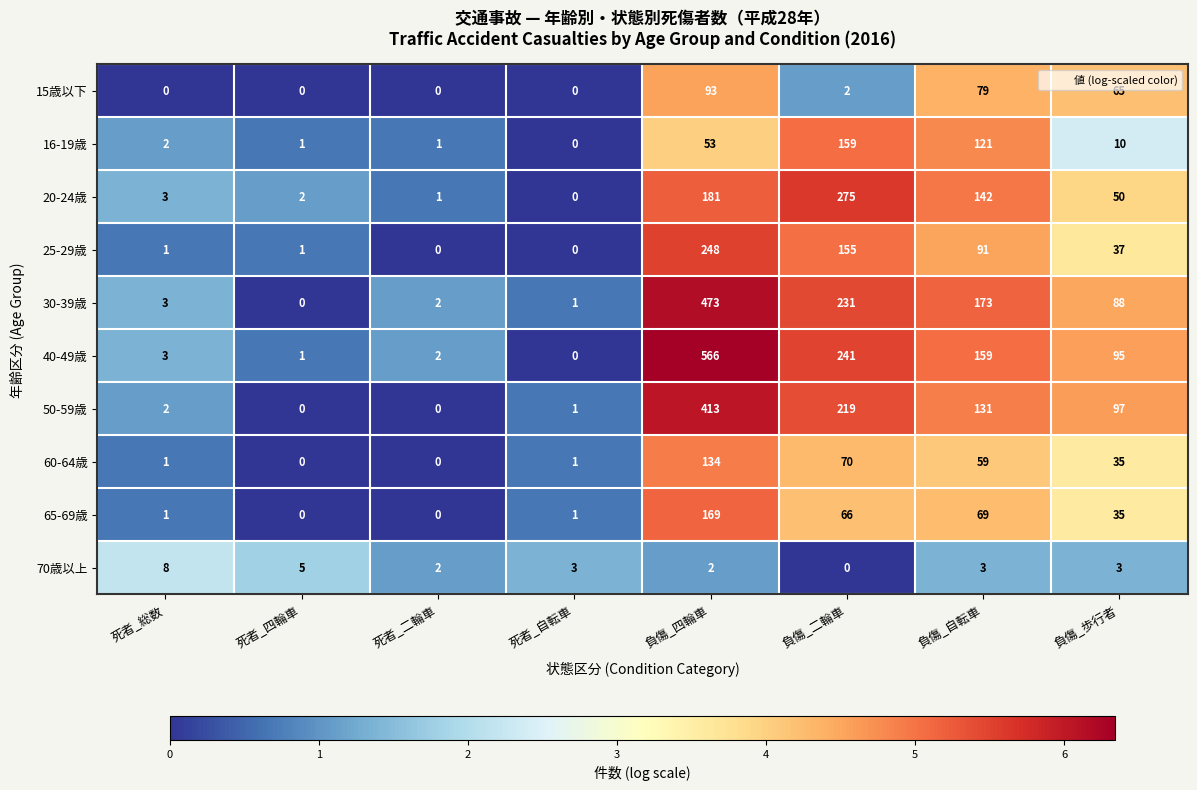

What is the average value of the 70歳以上 series?

3